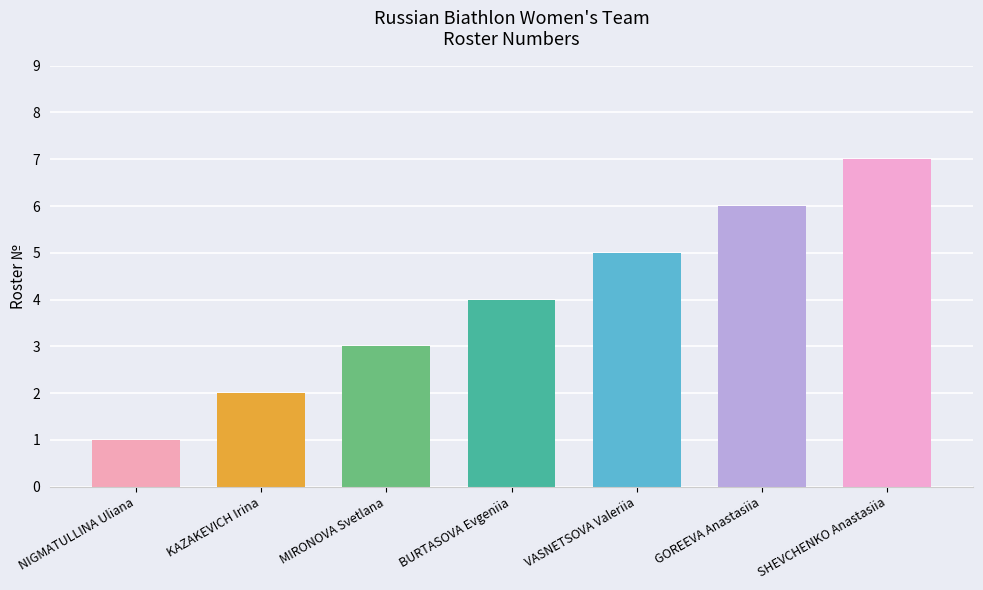

How many bars are there in total?

7